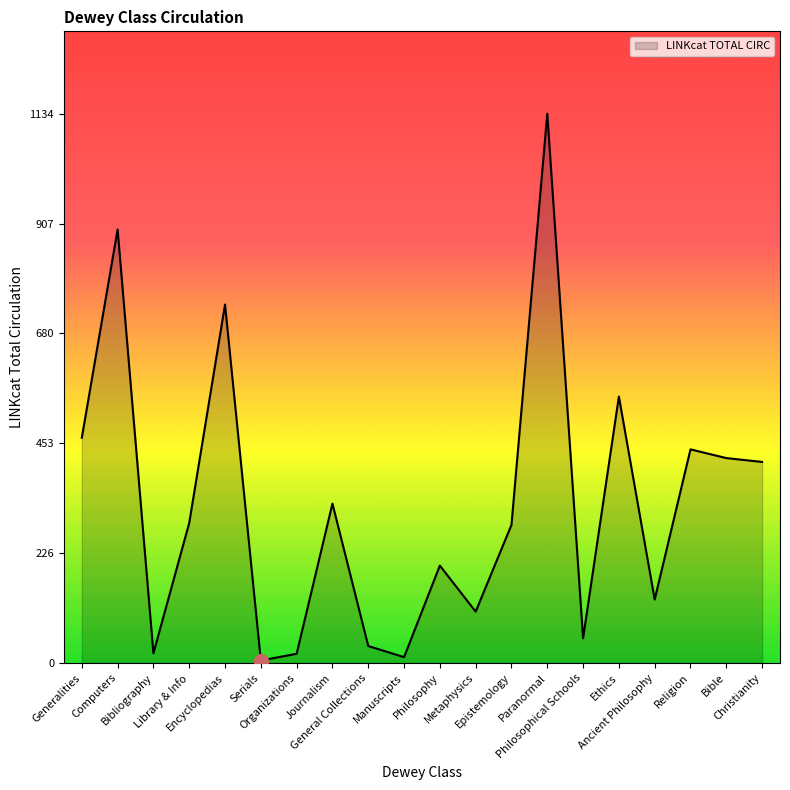

What is the change in value from Bibliography to Bible?

+403